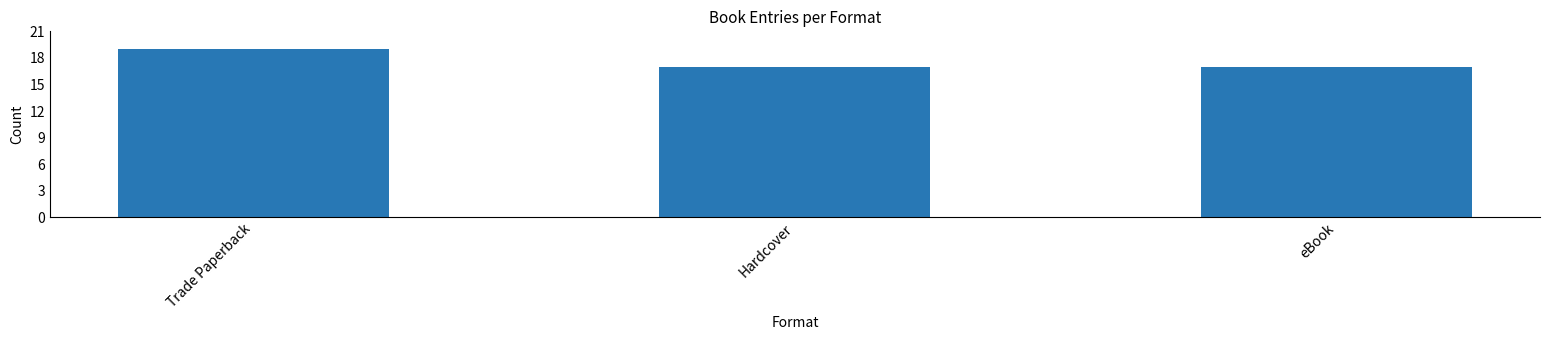

How many bars are there in total?

3